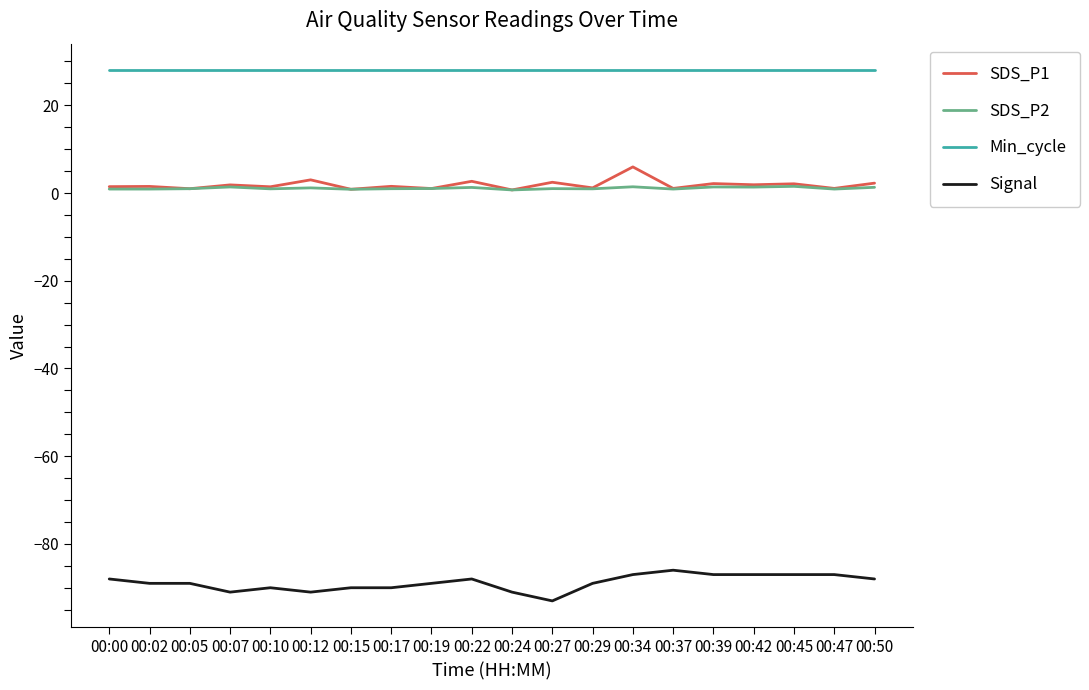

The SDS_P2 series shows 0.9 at 00:37. True or false?

True